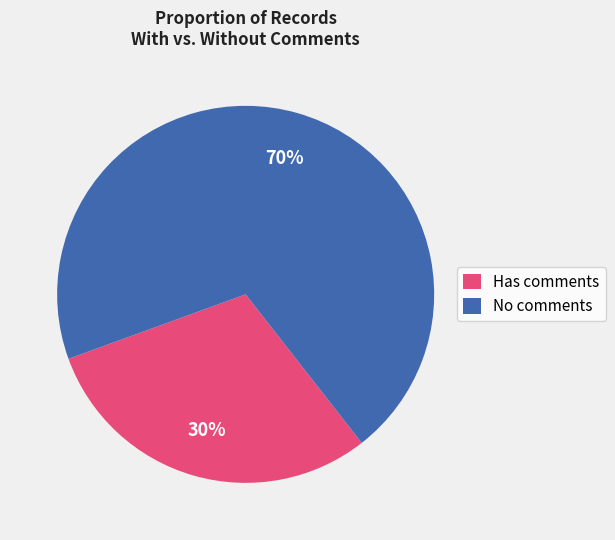

What is the largest slice in the pie chart?

No comments